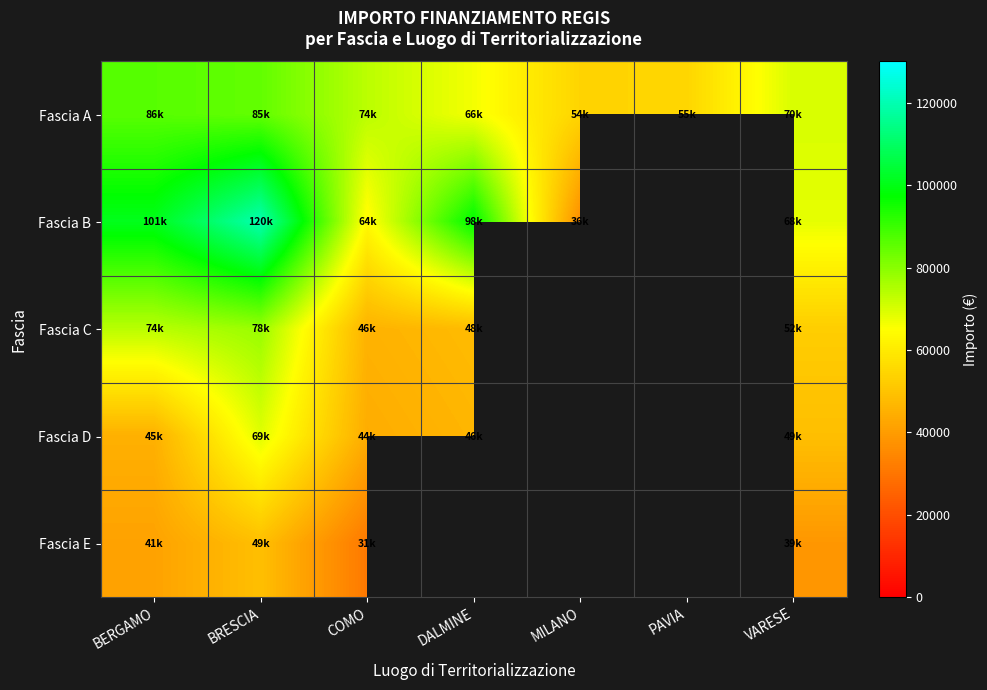

What is the difference between the highest and lowest values at MILANO?

18021.1